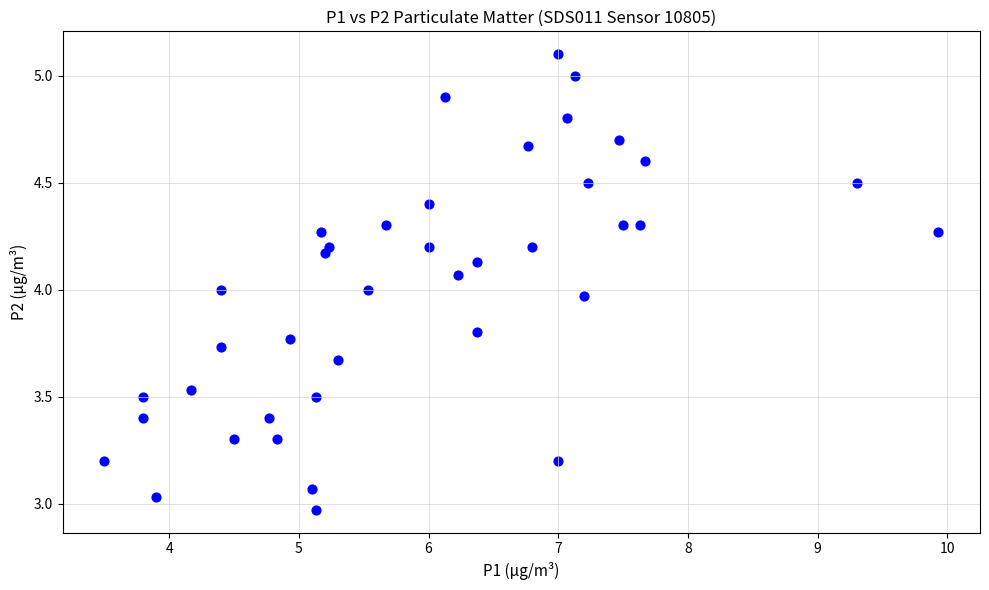

What is the range of Y values (max minus min)?

2.1